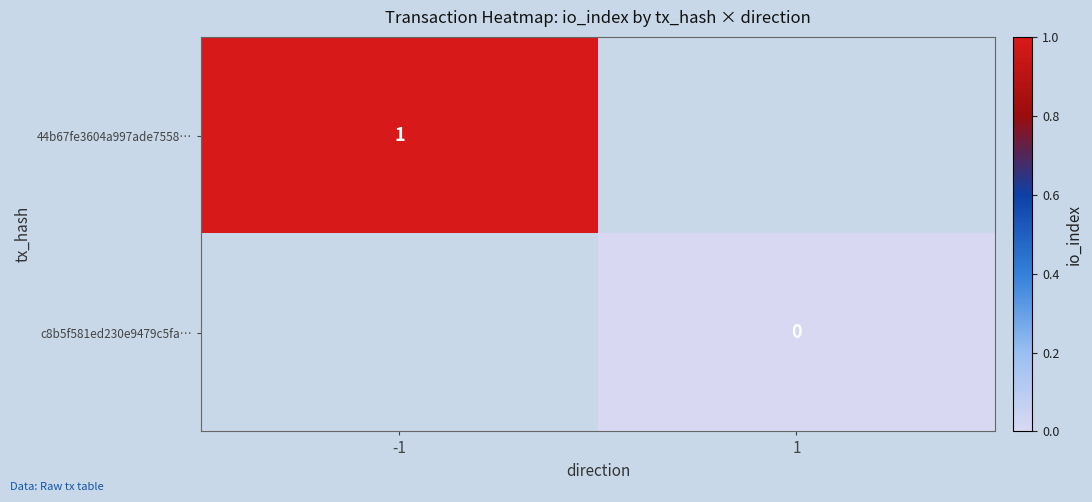

Is the value of c8b5f581ed230e9479c5fa… at 1 greater than the value of 44b67fe3604a997ade7558… at -1?

No